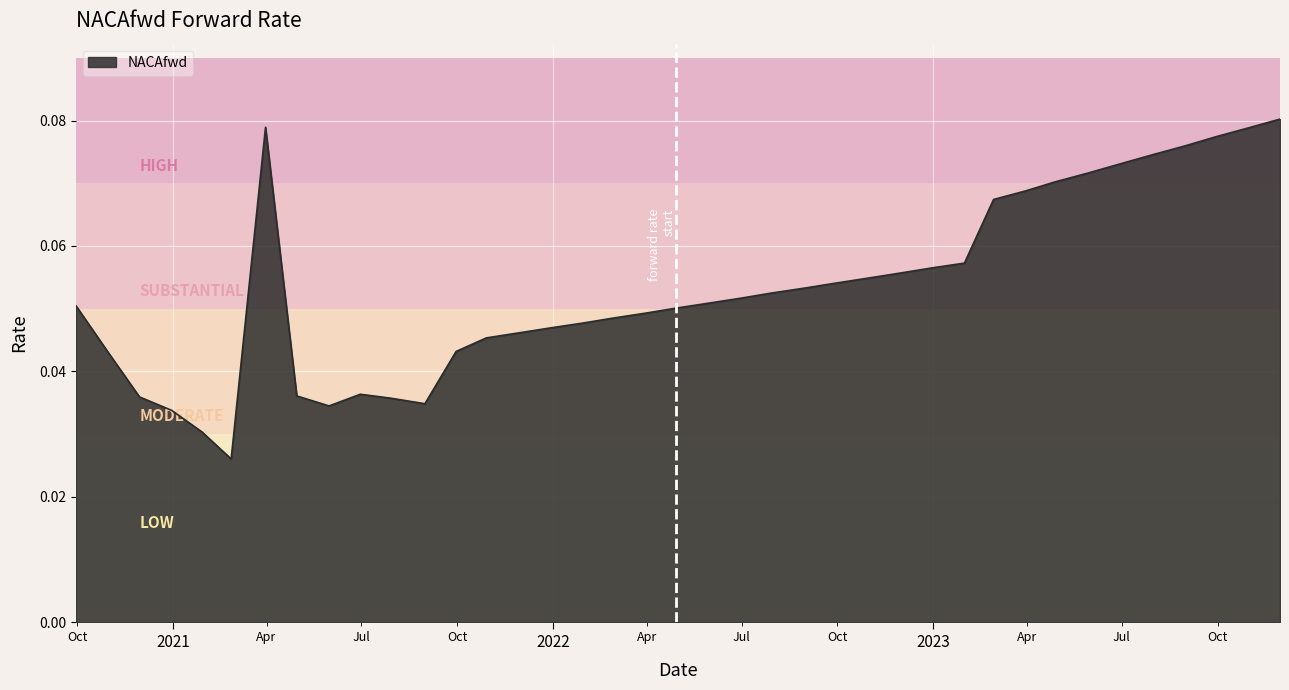

How many lines are shown in the chart?

1